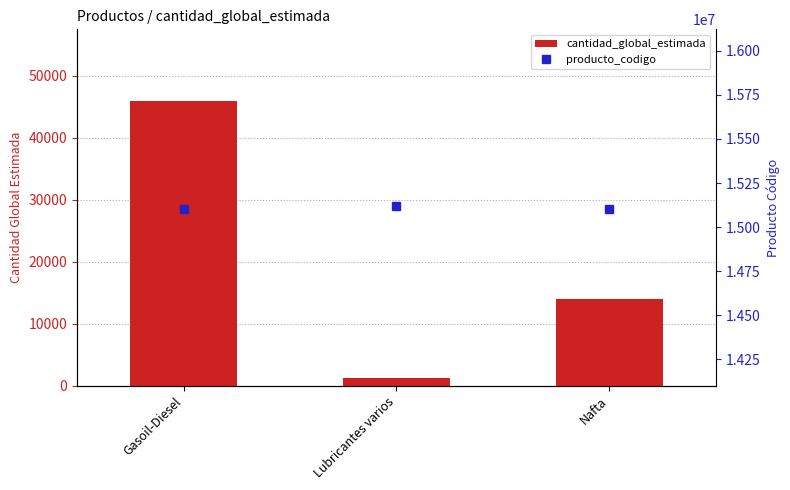

Rank the series at Lubricantes varios from lowest to highest value.

cantidad_global_estimada, producto_codigo